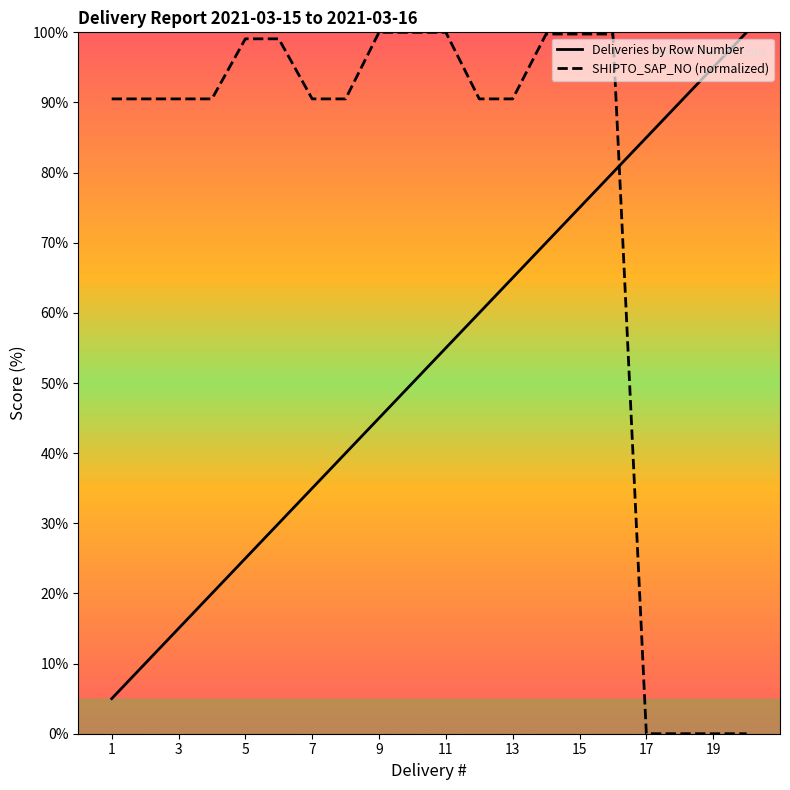

Rank the series by their average value, from highest to lowest.

SHIPTO_SAP_NO (normalized), Deliveries by Row Number